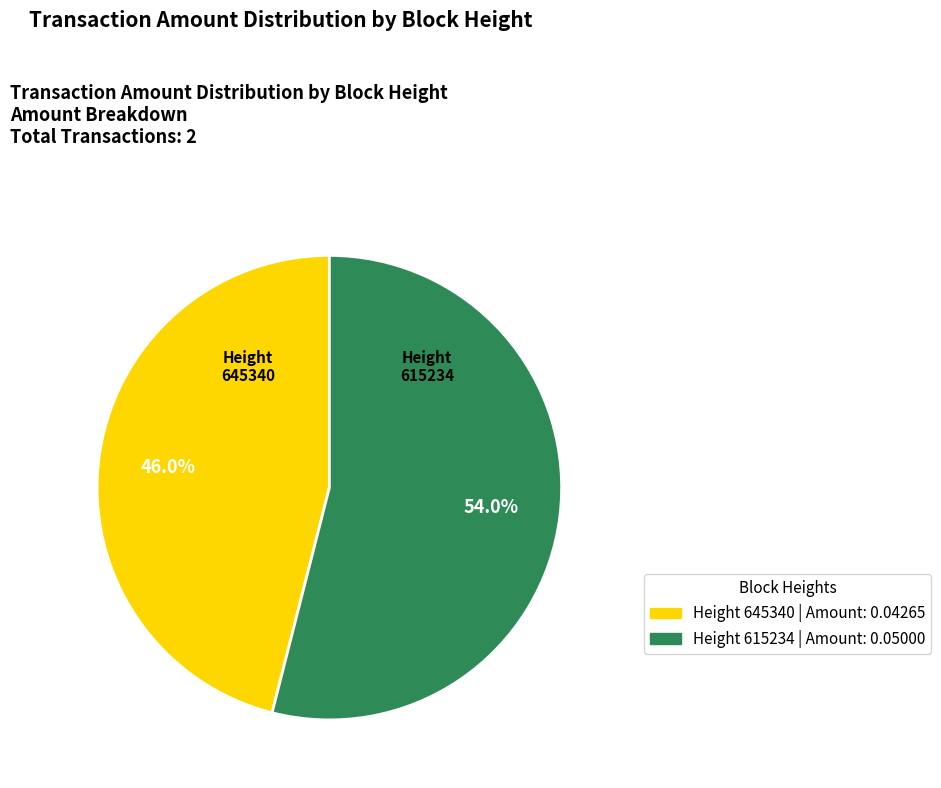

Is it true that 615234 is 66% of the pie?

False